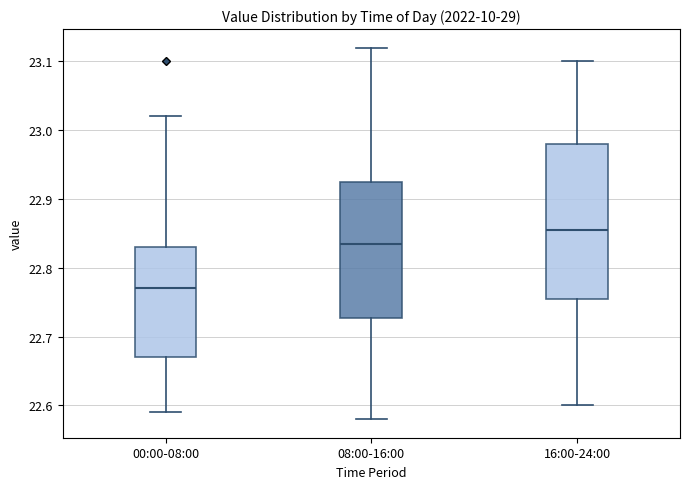

Which box is the tallest, from its lower edge to its upper edge?

16:00-24:00